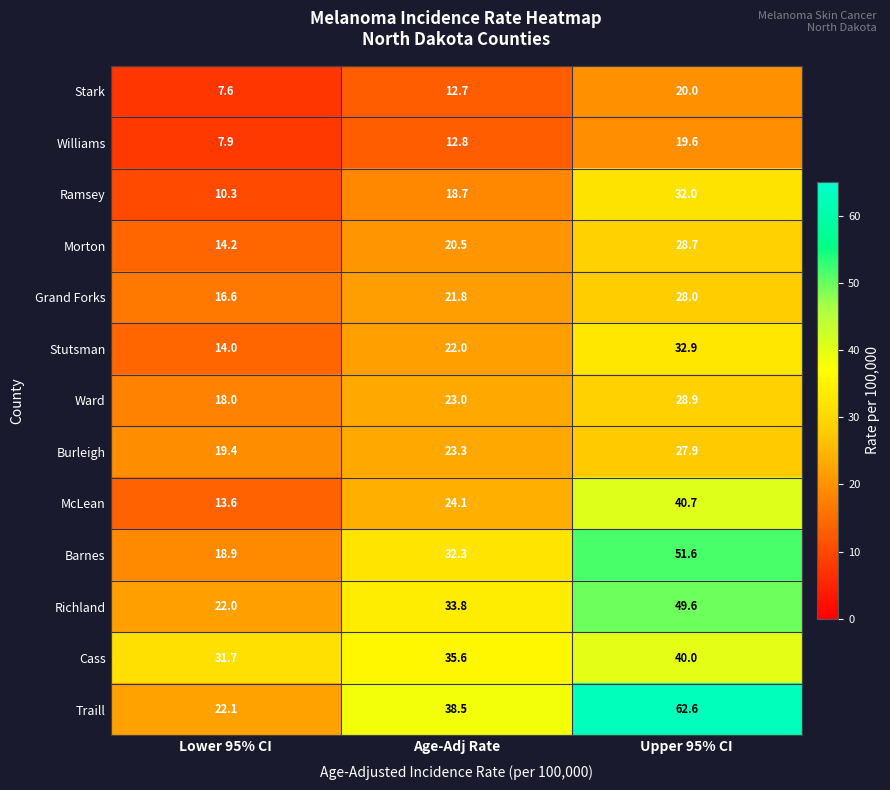

What is the total value across all series at Age-Adj Rate?

319.1